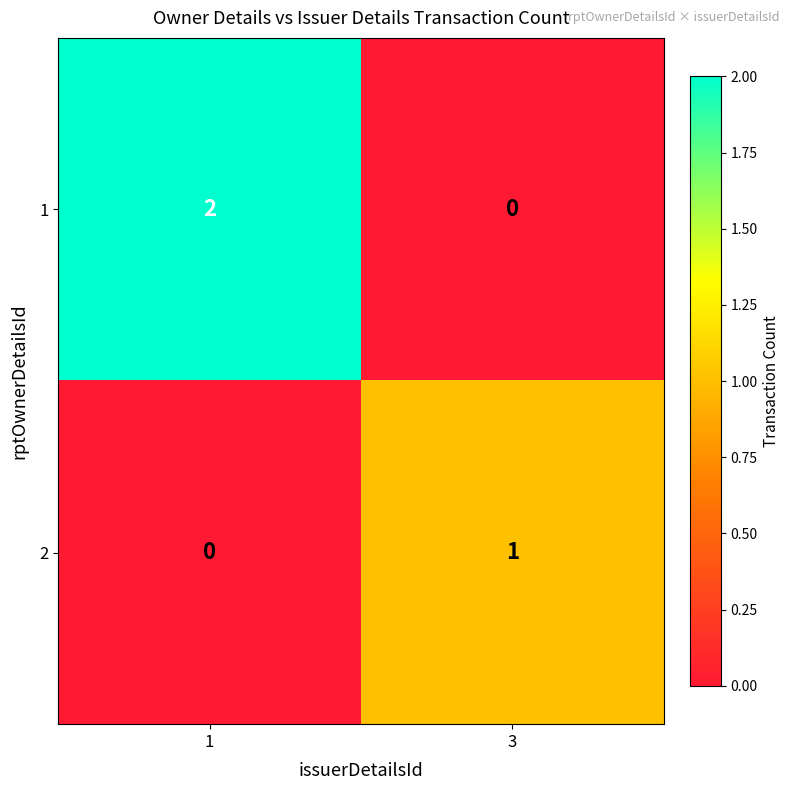

How many values in the 1 series are below 2?

1